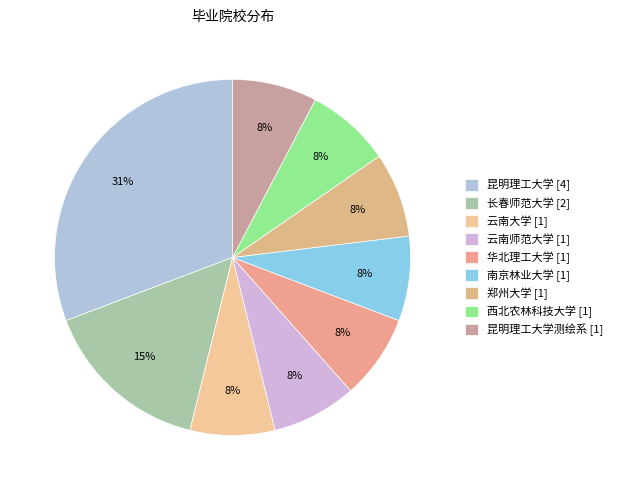

To the nearest percent, what is the average slice percentage?

11%